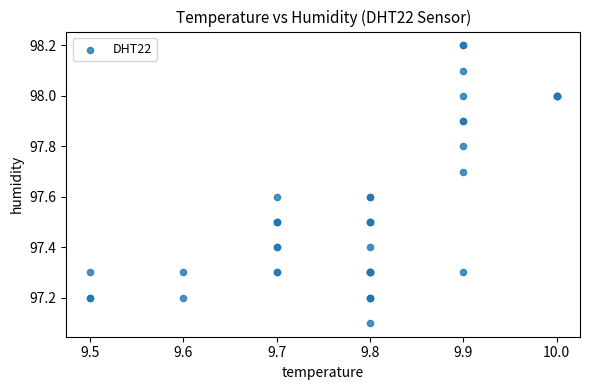

What Y value in the scatter plot is closest to 97?

97.1